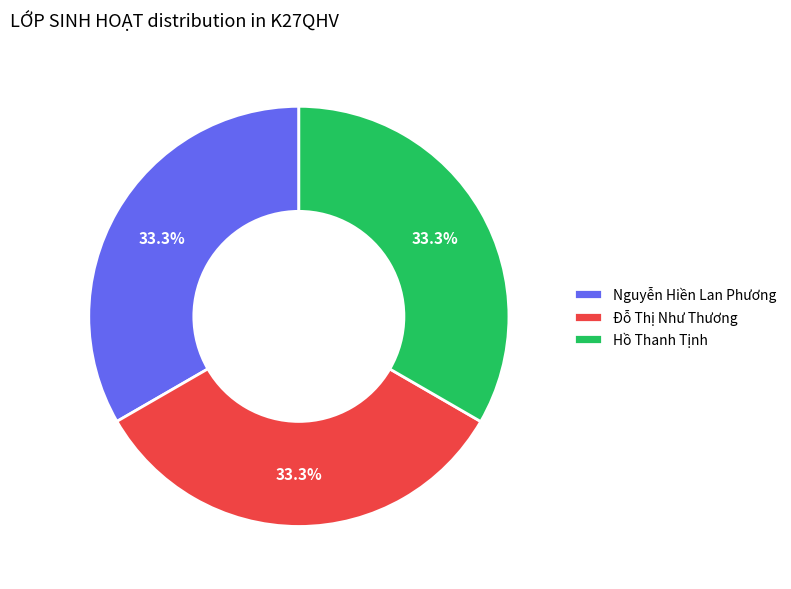

Is it true that Nguyễn Hiền Lan Phương is 23% of the pie?

False